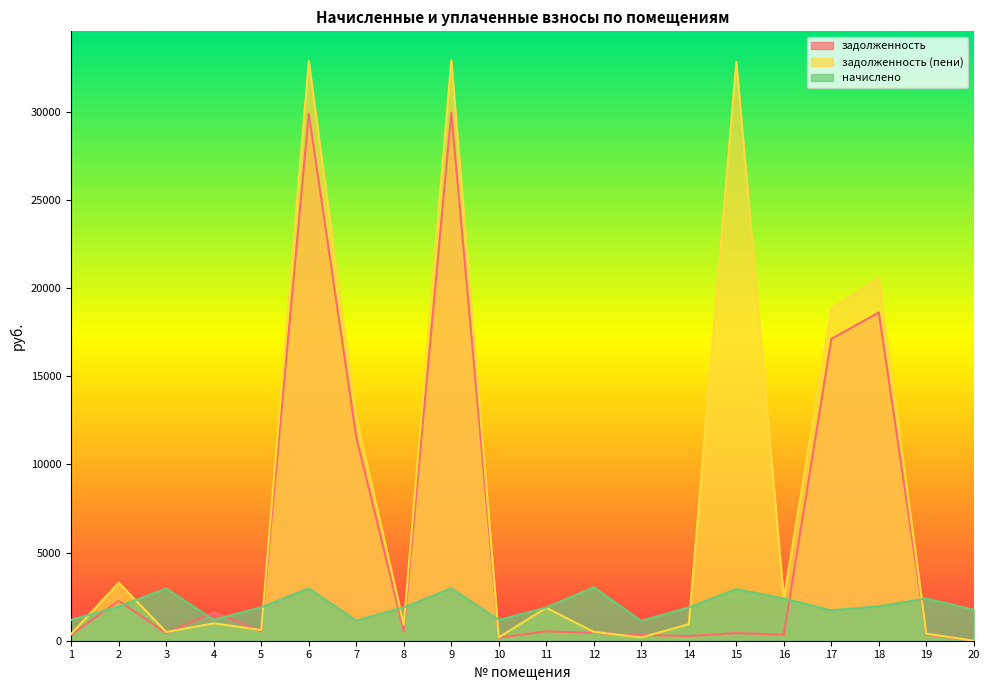

What is the average value of the задолженность series?

5784.6